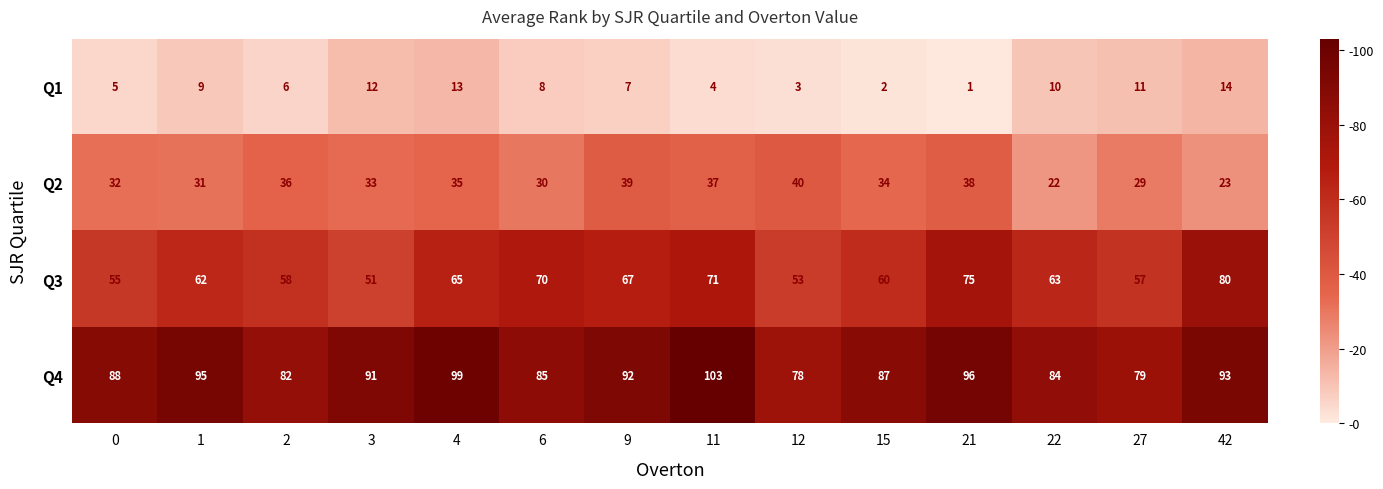

What value does the Q2 series have at 2?

36